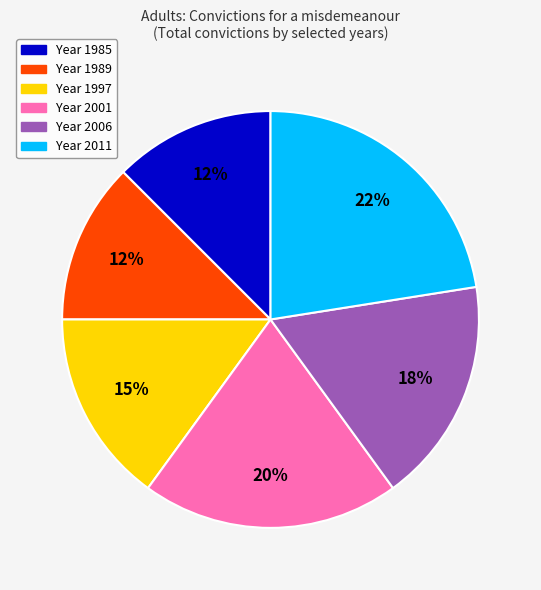

To the nearest percent, what is the difference between the largest and smallest slice percentages?

10%